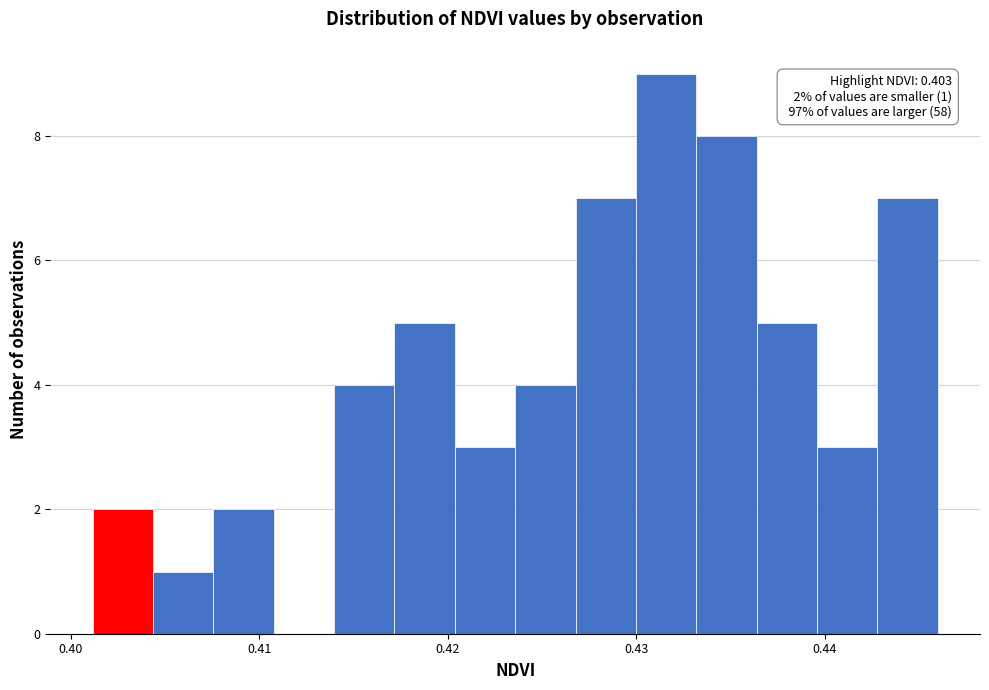

Read against the x-axis, roughly where is the centre of the tallest bar?

0.432